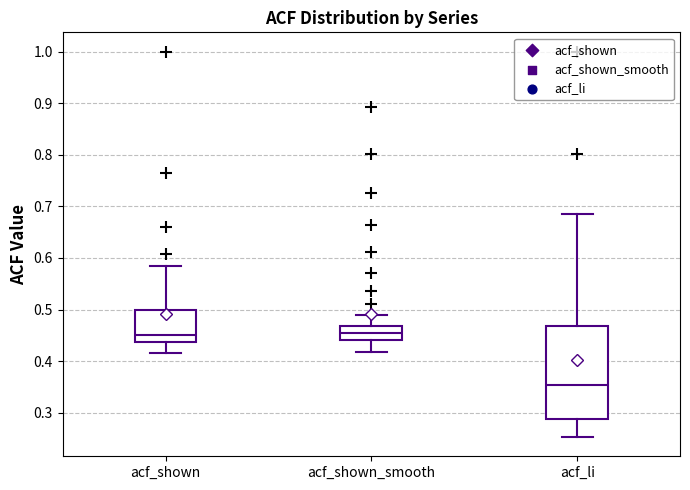

Comparing the boxes themselves (not the whiskers), which one is the tallest?

acf_li